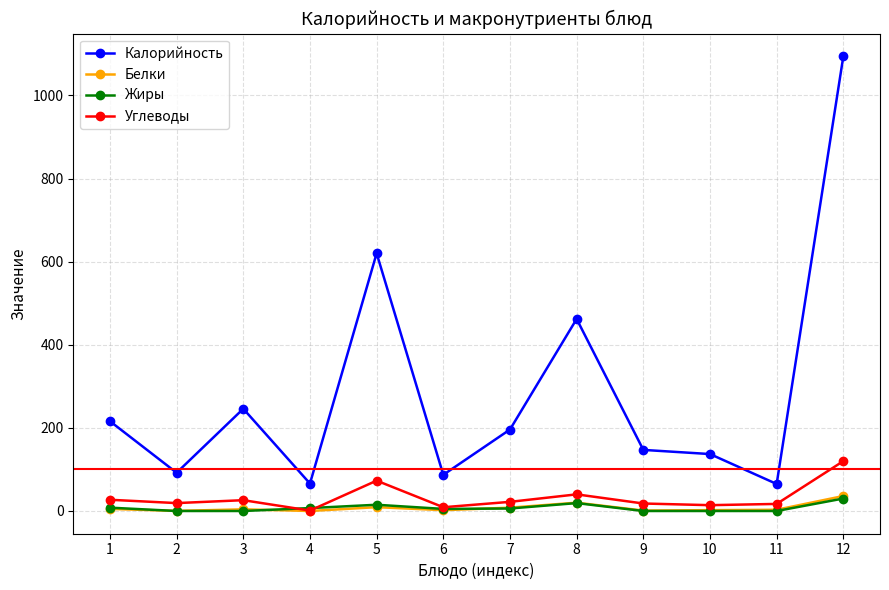

Between 6 and 7, which series saw the biggest shift?

Калорийность